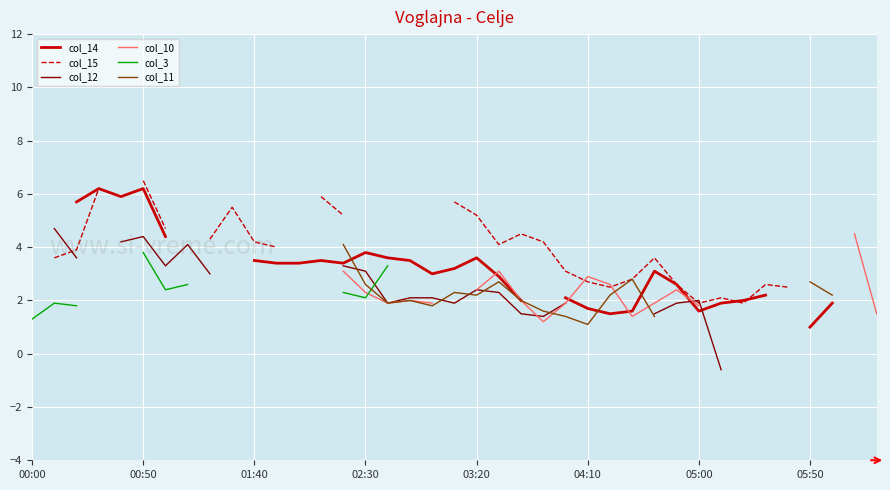

How many col_14 values are between 1 and 4?

26